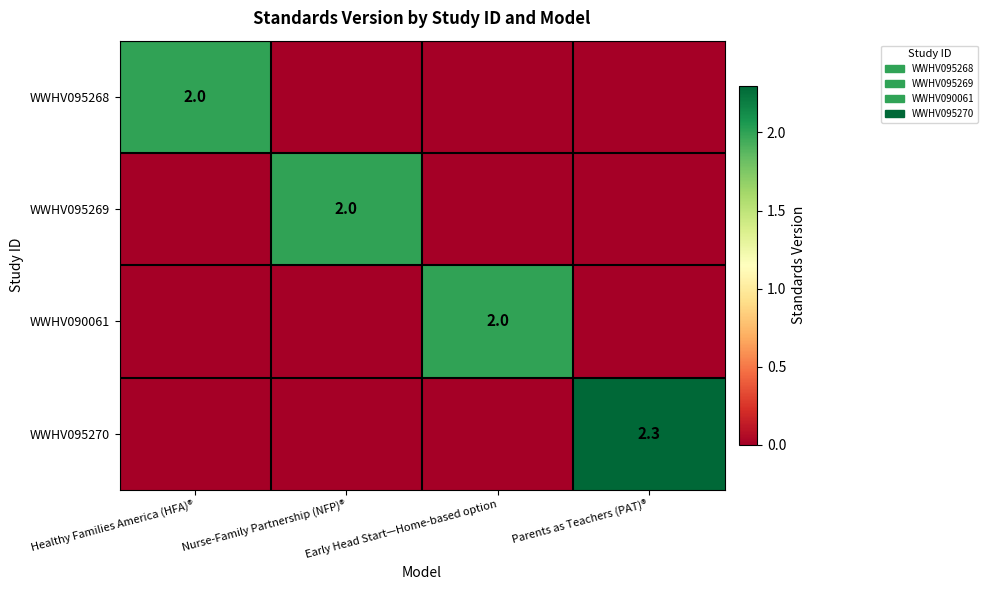

What is the total value across all series at Parents as Teachers (PAT)®?

2.3